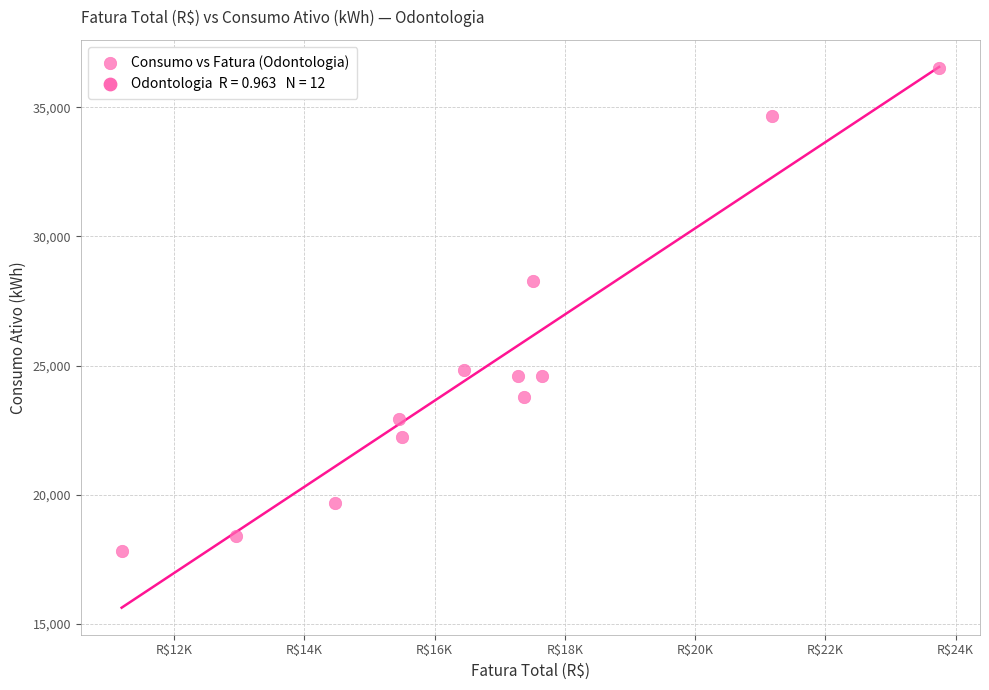

What Y value in the scatter plot is closest to 27162?

28287